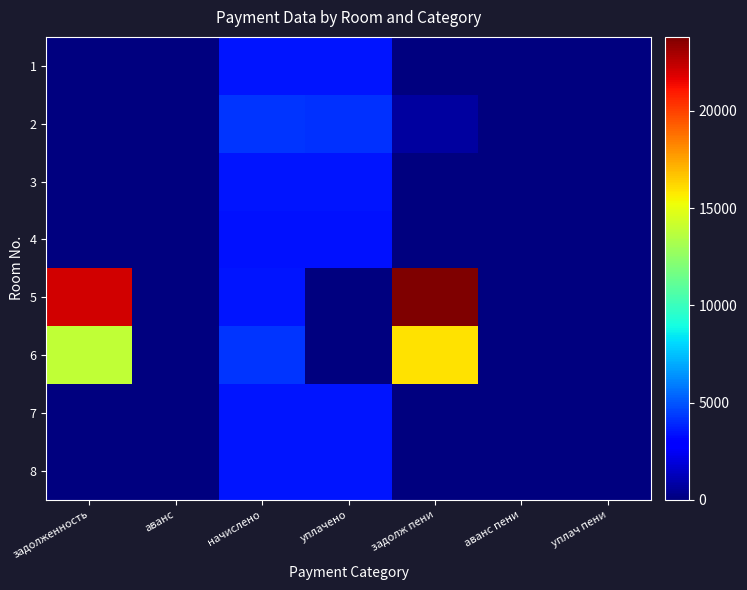

Which series has the widest spread of values?

5